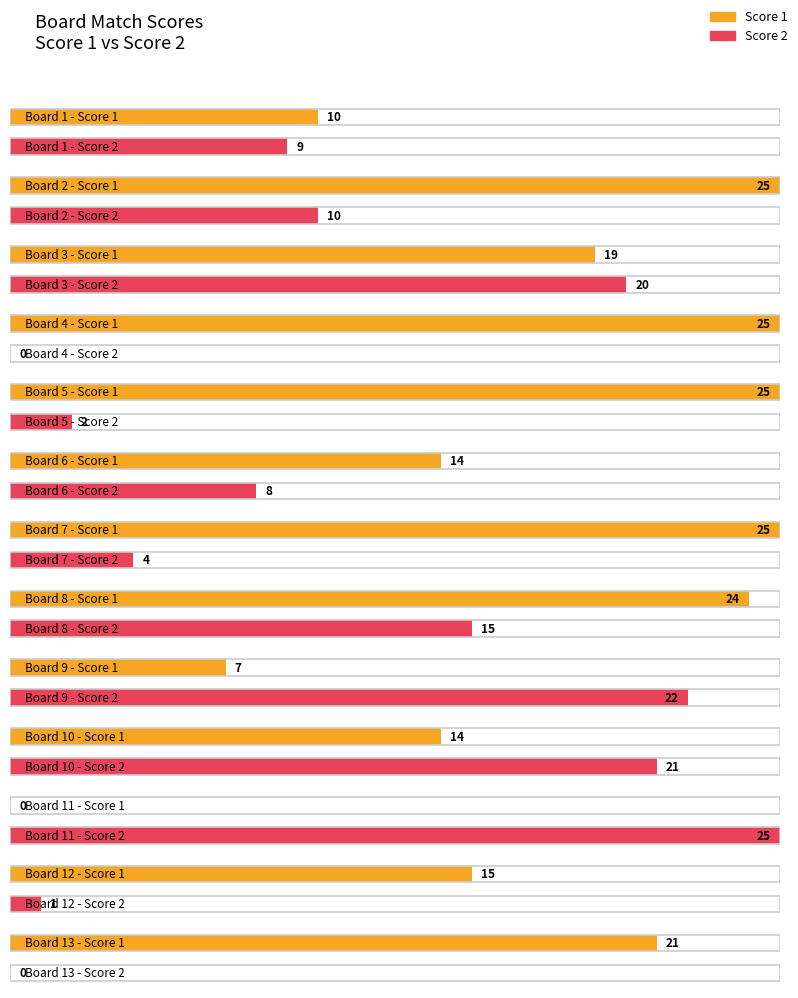

What is the sum of the Score 2 values at 2 and 11?

35